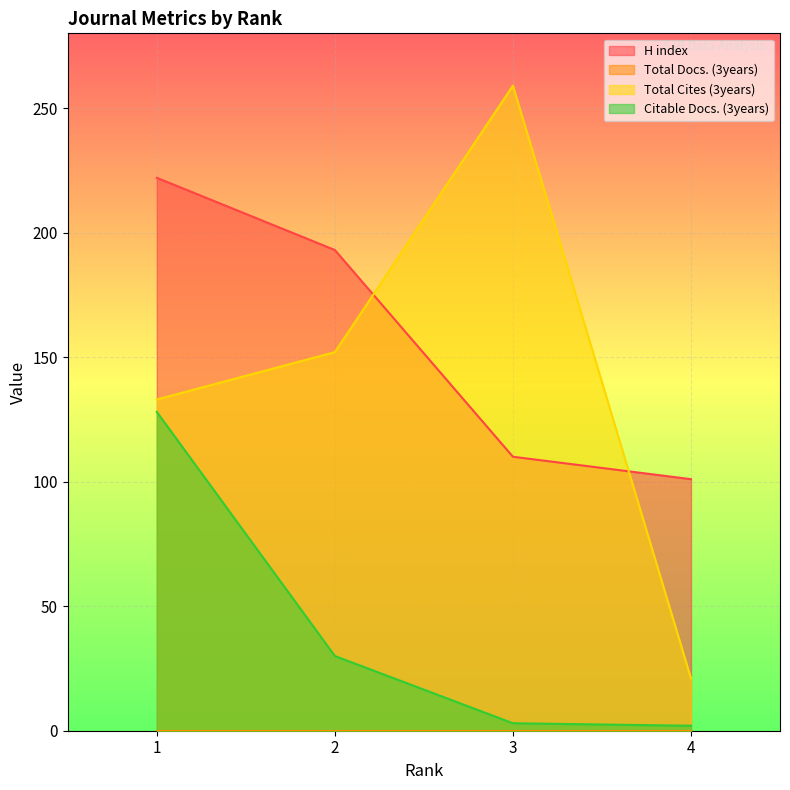

Which series changed the most between 2 and 4?

Total Cites (3years)